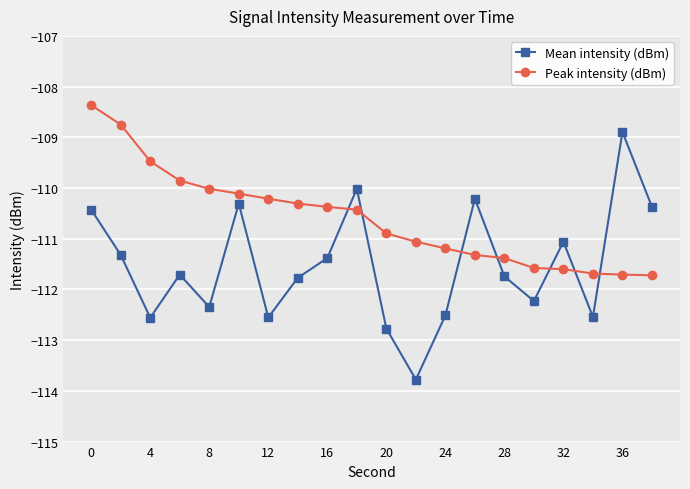

Rank the series by their average value, from highest to lowest.

Peak intensity (dBm), Mean intensity (dBm)